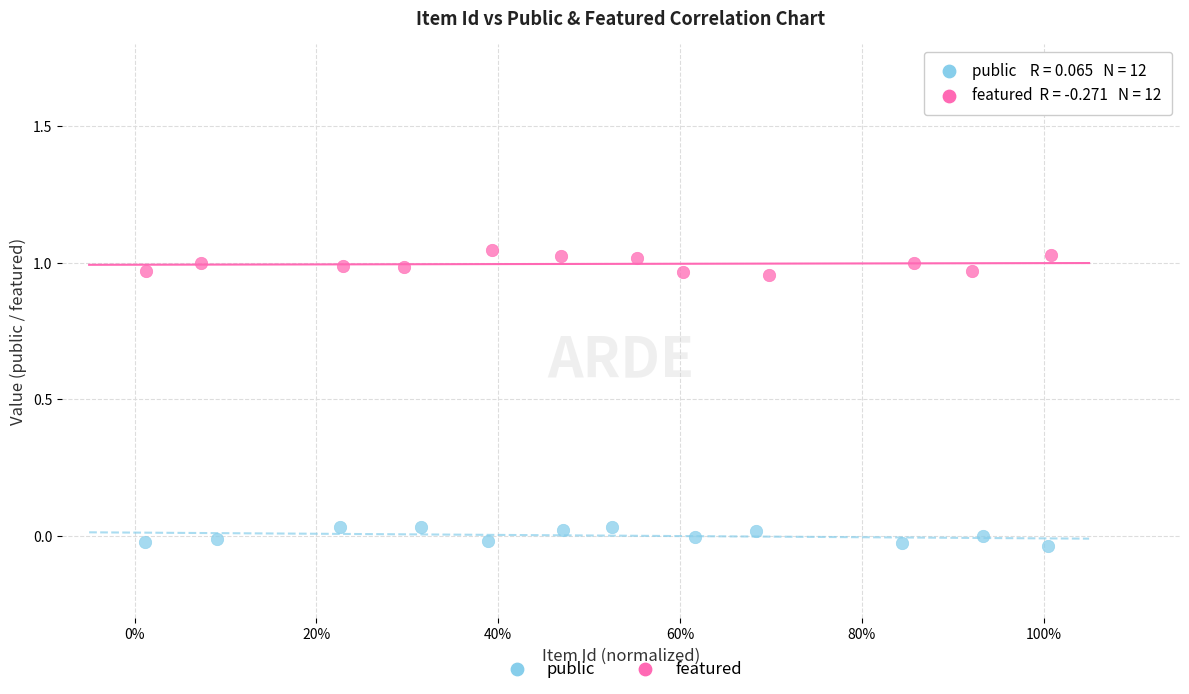

Which series reaches the minimum Y coordinate?

featured